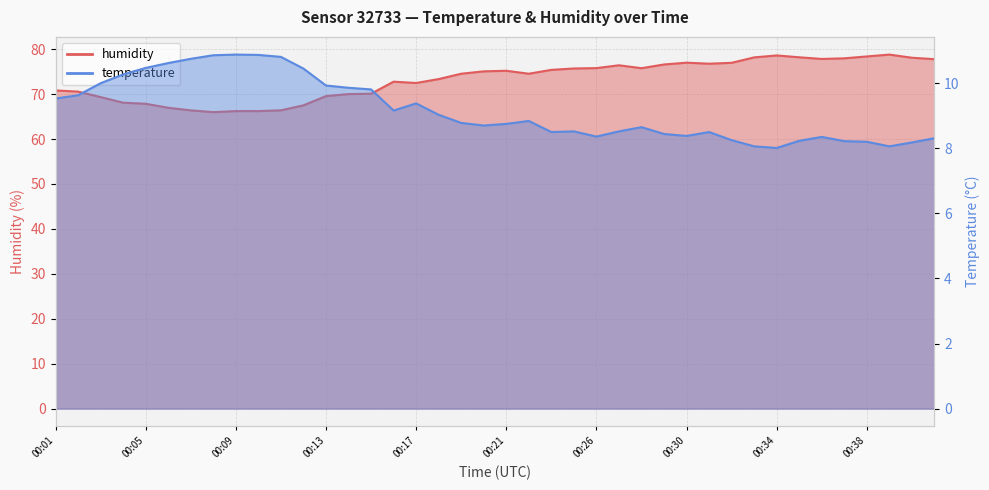

True or false: temperature has more than 1 interior local peaks.

True